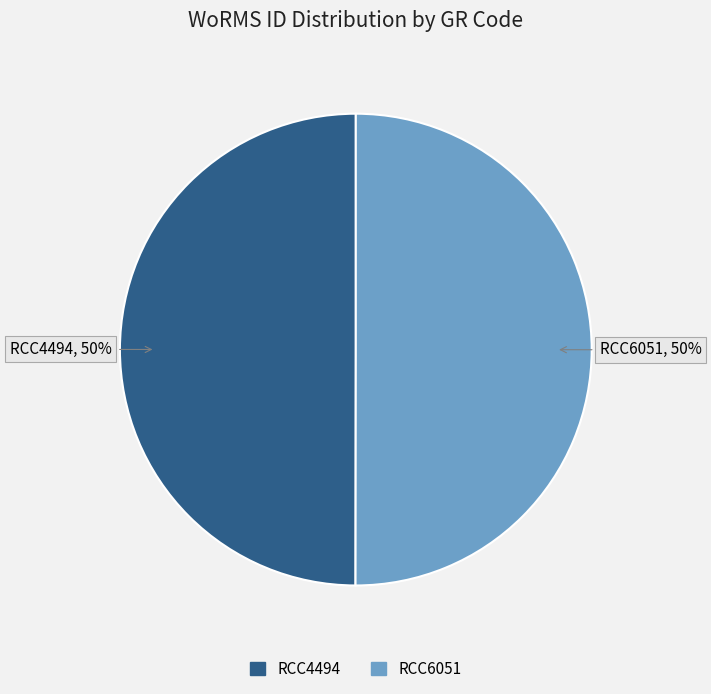

To the nearest percent, what portion does RCC4494 represent?

50%